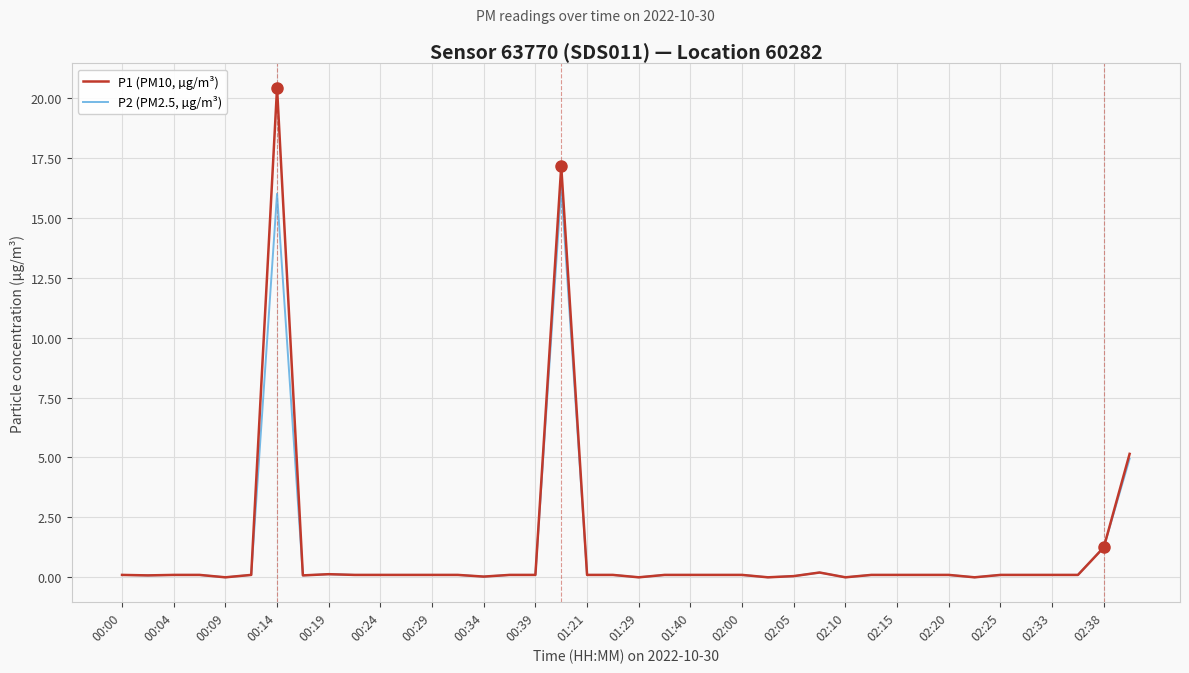

What are all the series names shown in the legend?

P1 (PM10, µg/m³), P2 (PM2.5, µg/m³)